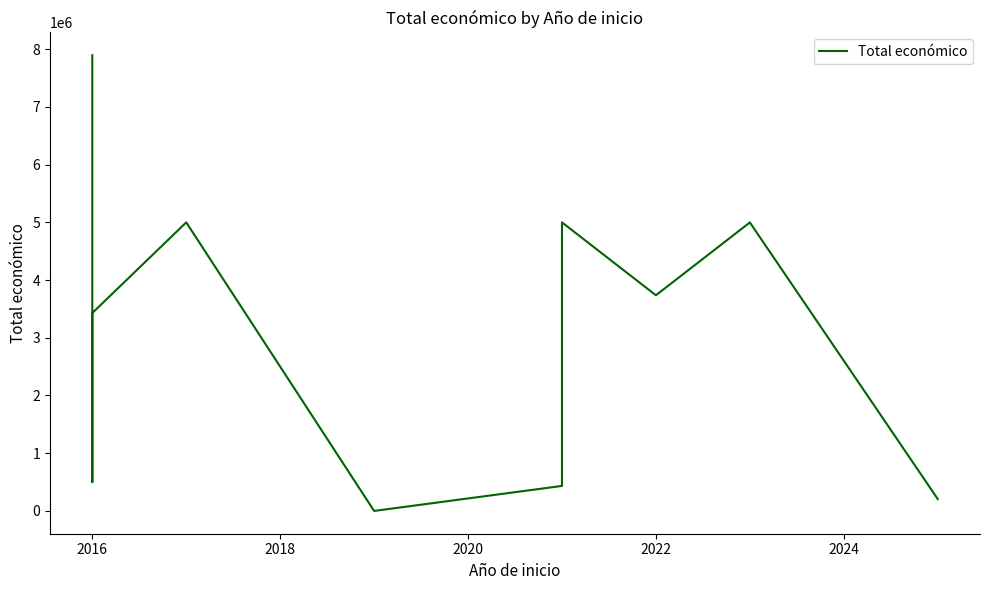

Between 2024 and 2016, which is larger?

2016